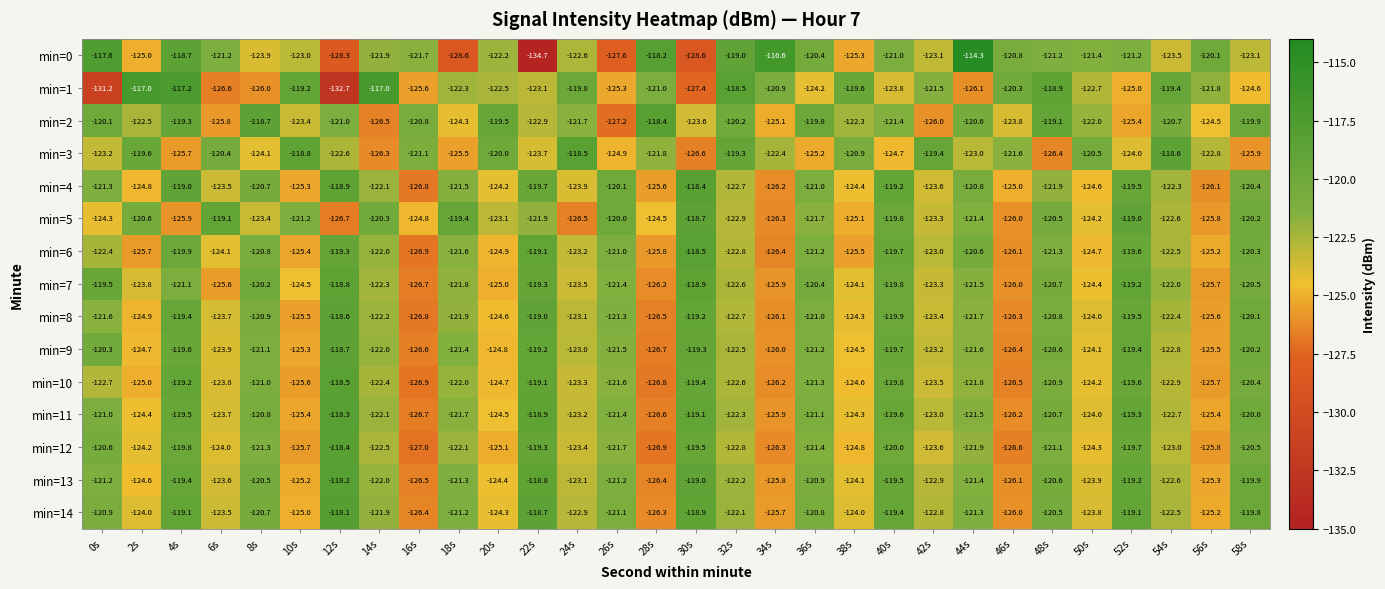

What is the lowest value of the min=4 series?

-126.8